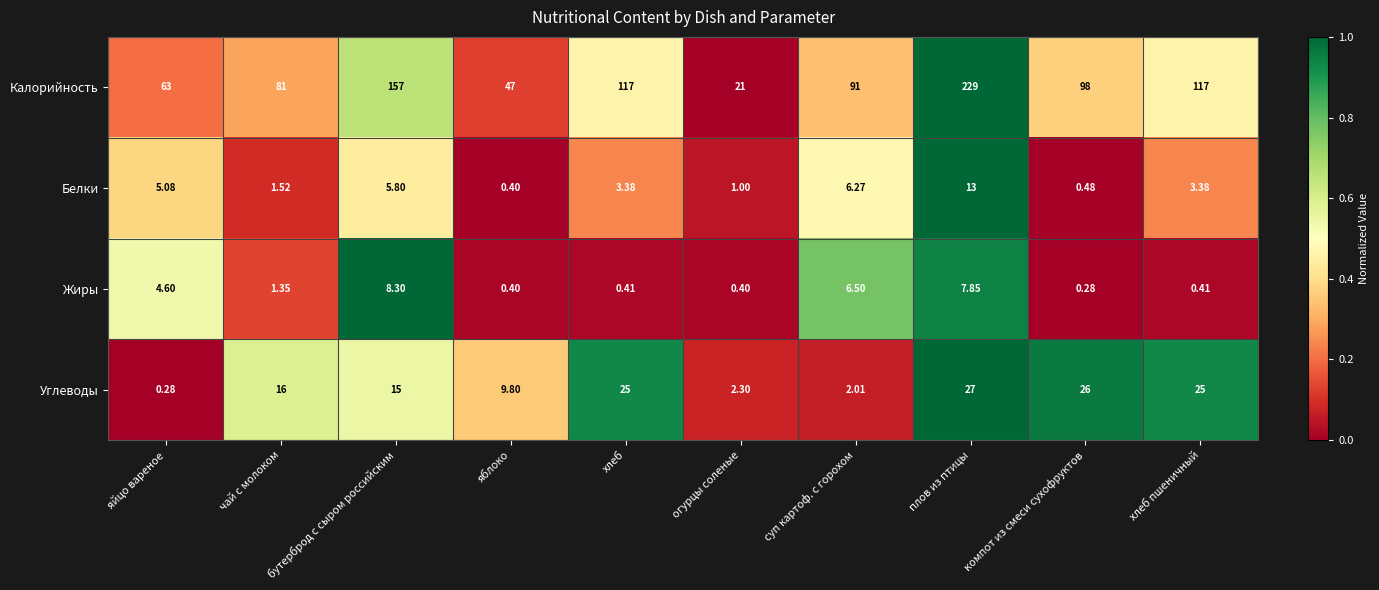

Where is Углеводы nearest to the value 13?

бутерброд с сыром российским